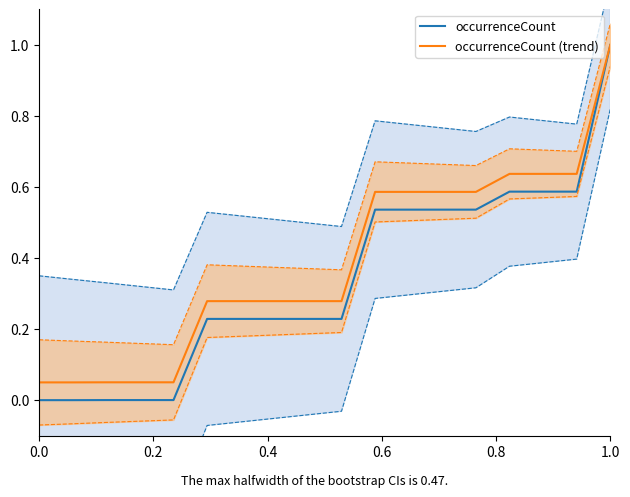

True or false: occurrenceCount and occurrenceCount (trend) intersect in this chart.

False